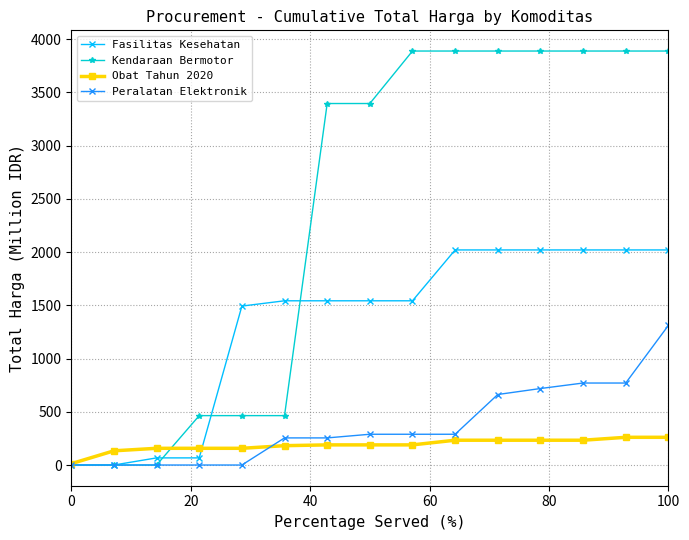

How many values in the Peralatan Elektronik series exceed 288?

8